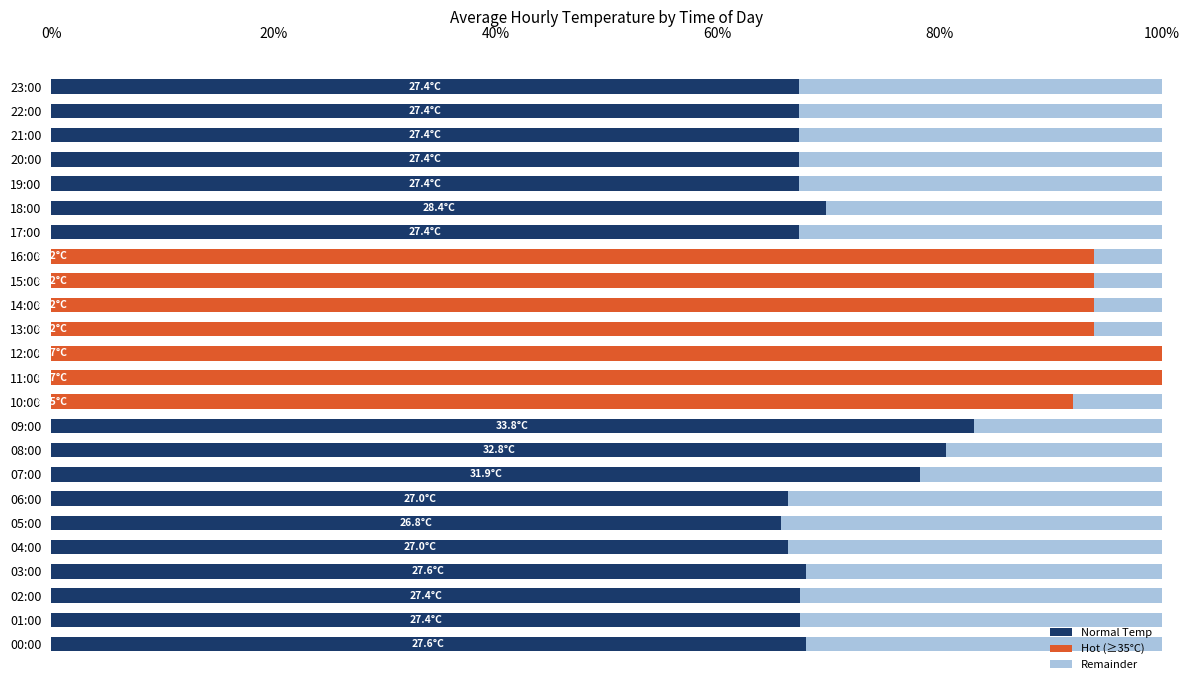

Which category has the highest value in the Normal Temp series?

09:00